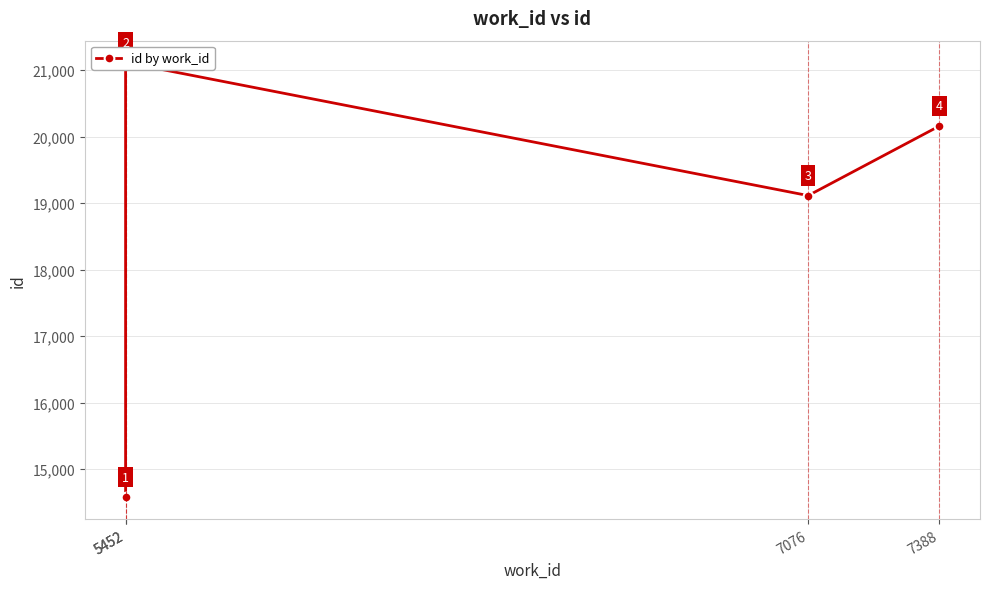

Reading left to right, what are all the values shown in this chart?

5452=14574	5452=21117	7076=19114	7388=20160